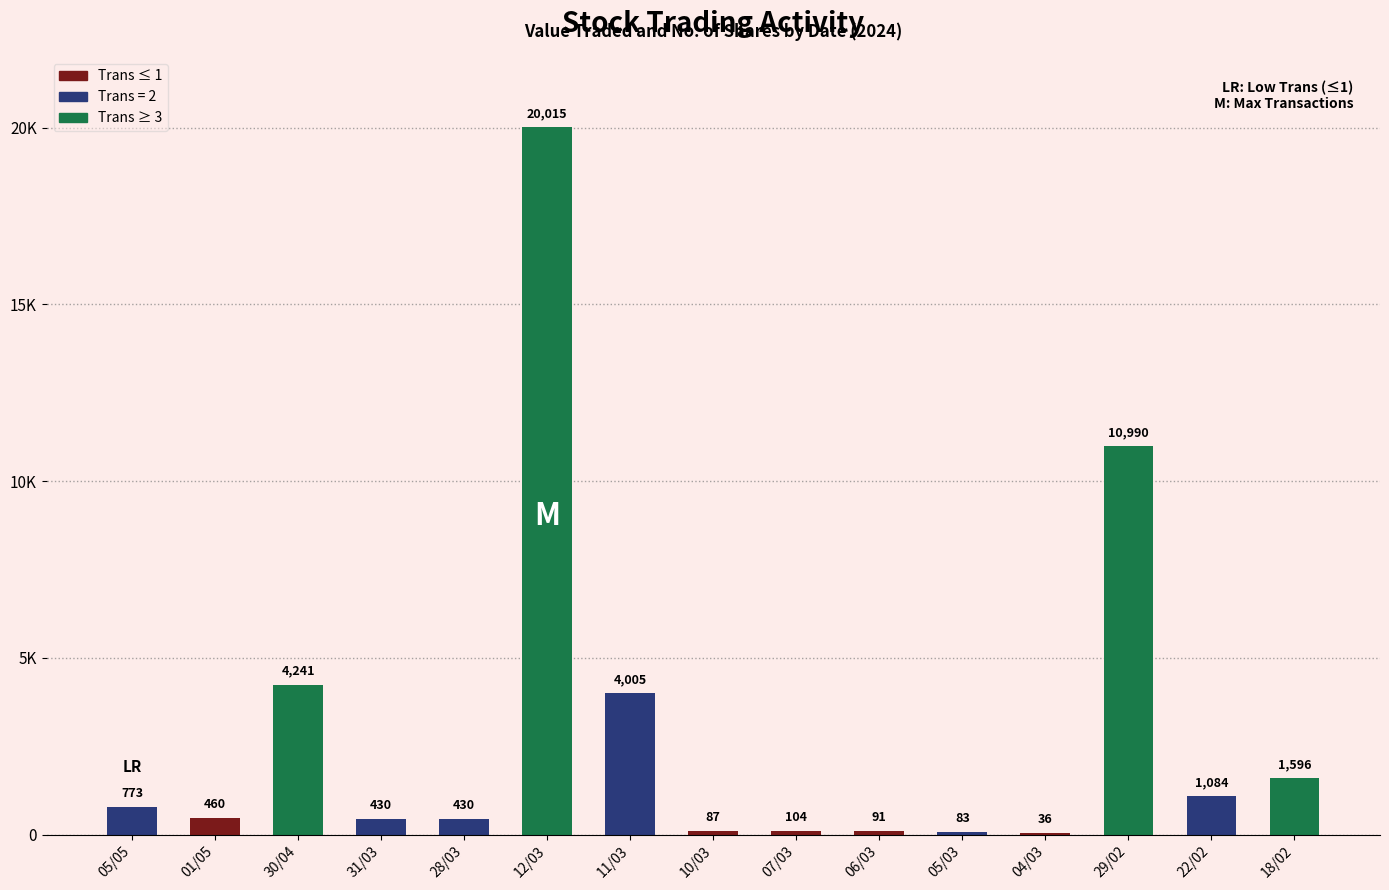

Which category has the highest value across all series?

12/03